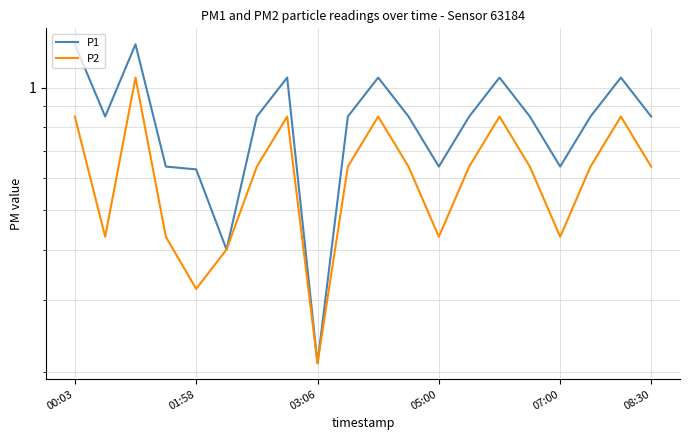

List the series in order of their overall mean, lowest first.

P2, P1